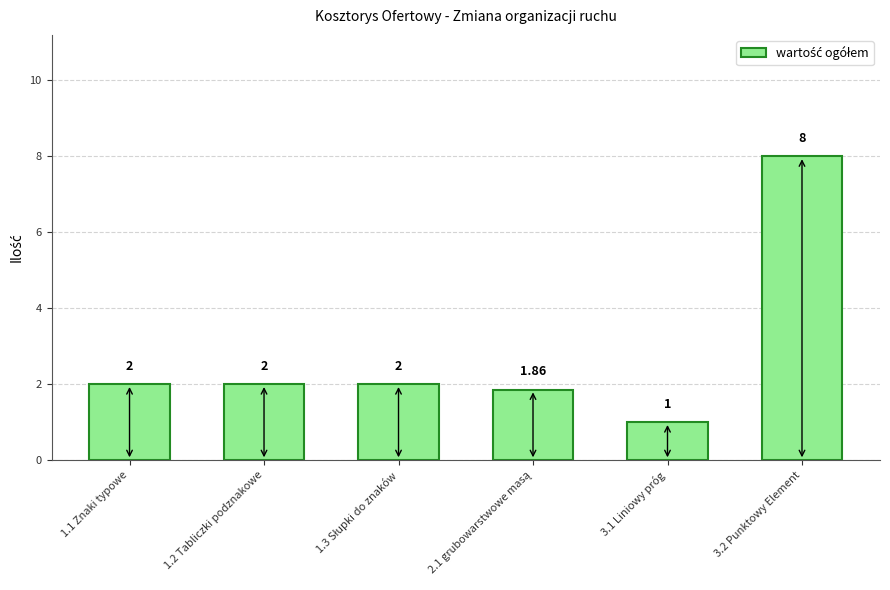

The chart shows a value of 2.0 at 1.1 Znaki typowe. True or false?

True